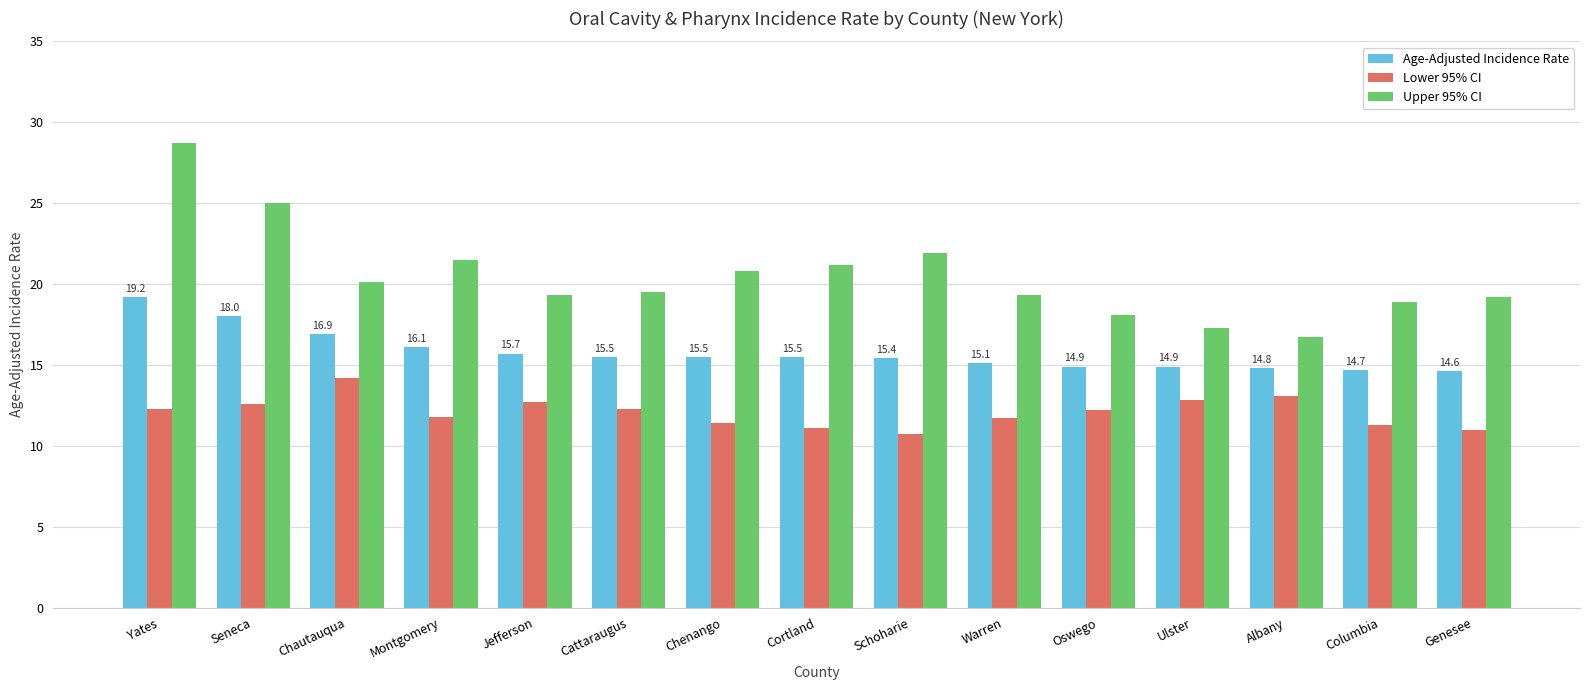

At which label does Upper 95% CI first exceed 19?

Yates